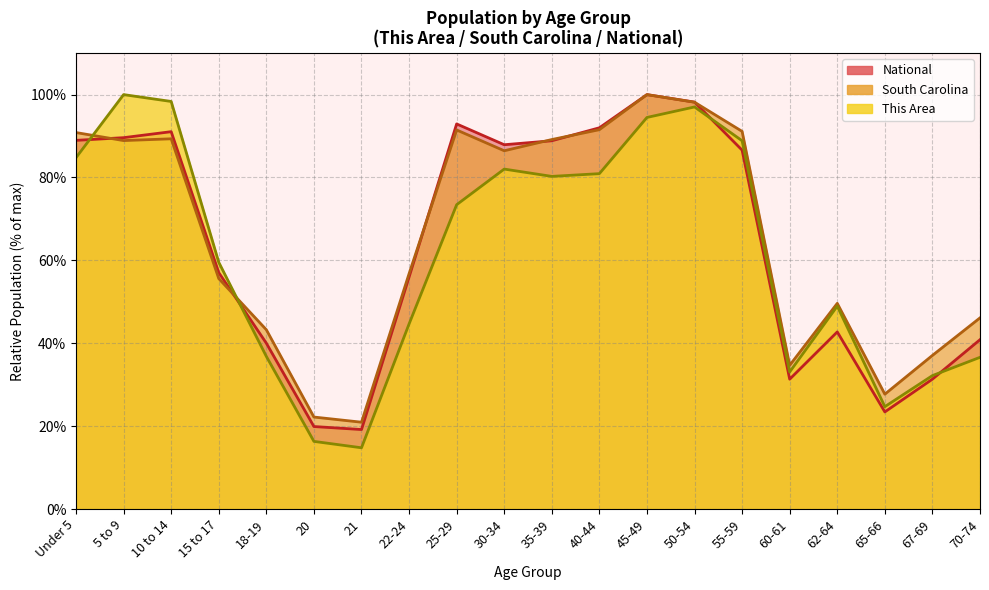

What is the label of the 10th point from the left?

30-34